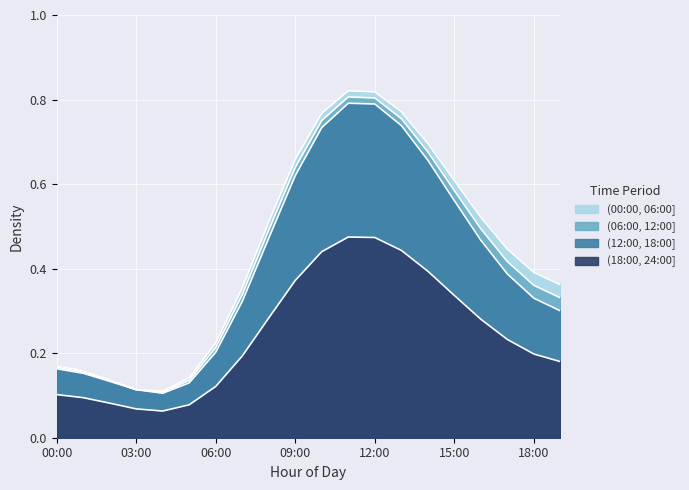

What is the sum of the values at 13:00 and 15:00?

1.3